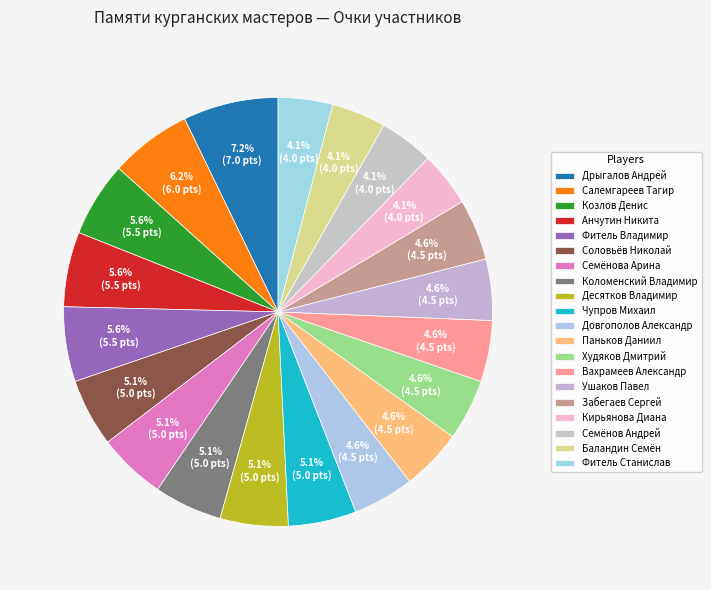

The Баландин Семён slice represents 1% of the pie. True or false?

False